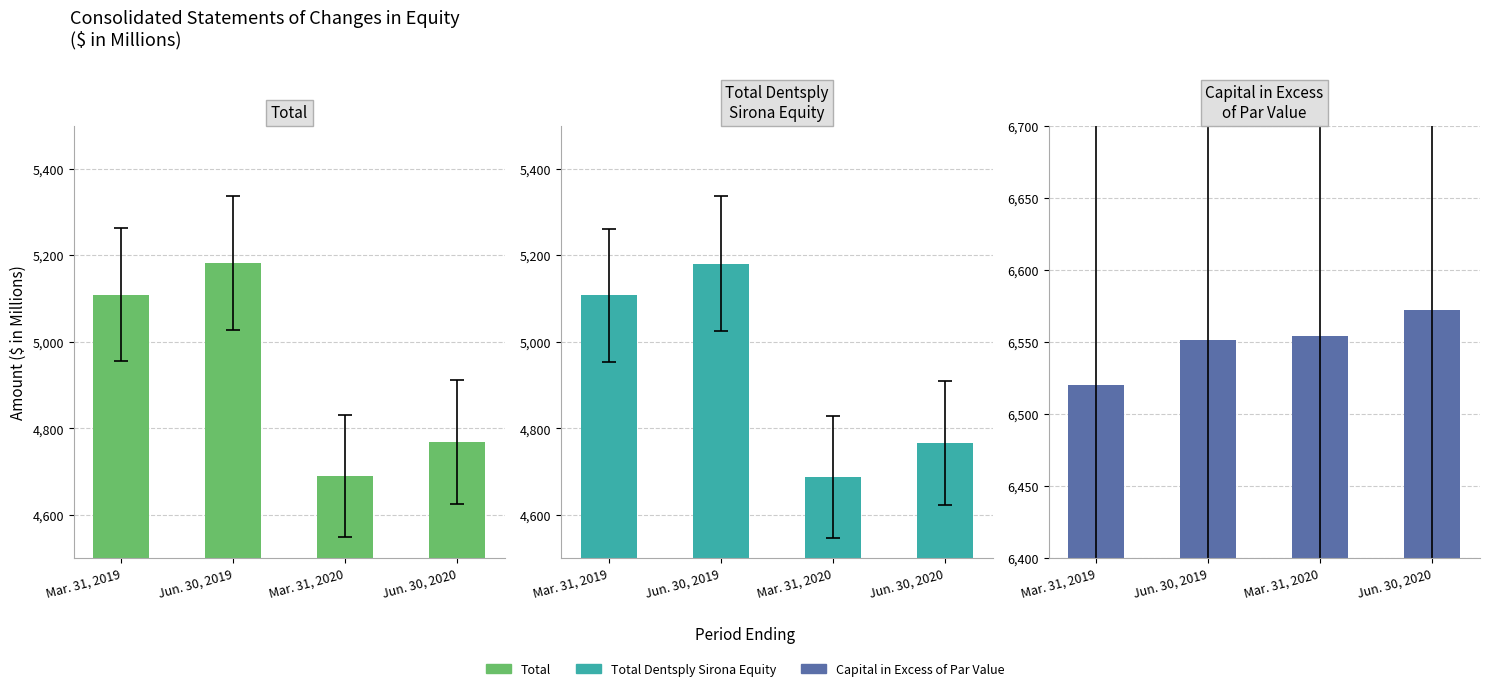

At which category does the chart reach its minimum across all series?

Mar. 31, 2020